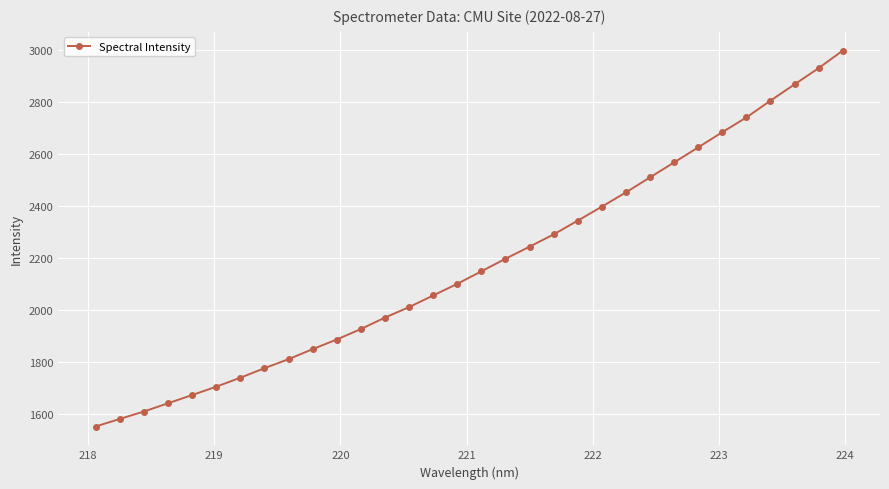

Count the number of data series in this chart.

1